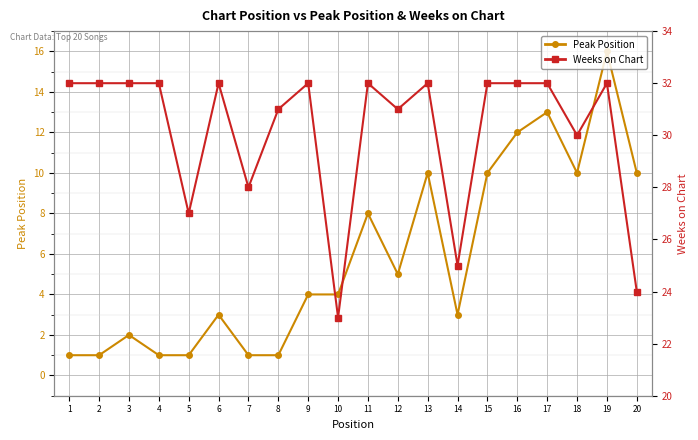

Reading right to left, extract all data points from this chart.

Peak Position: 10	16	10	13	12	10	3	10	5	8	4	4	1	1	3	1	1	2	1	1
Weeks on Chart: 24	32	30	32	32	32	25	32	31	32	23	32	31	28	32	27	32	32	32	32